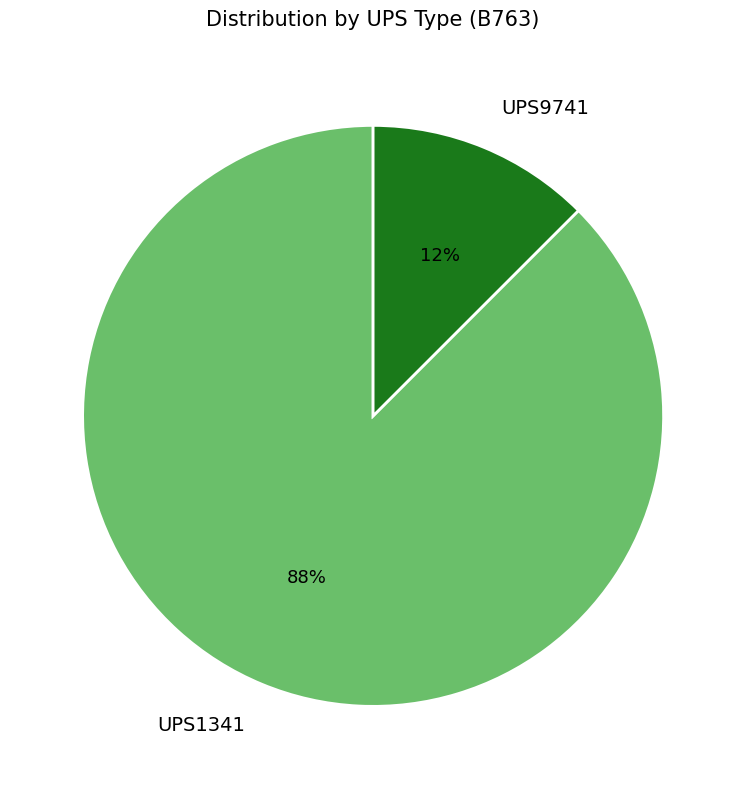

Combined, do UPS1341 and UPS9741 account for over 50%?

Yes